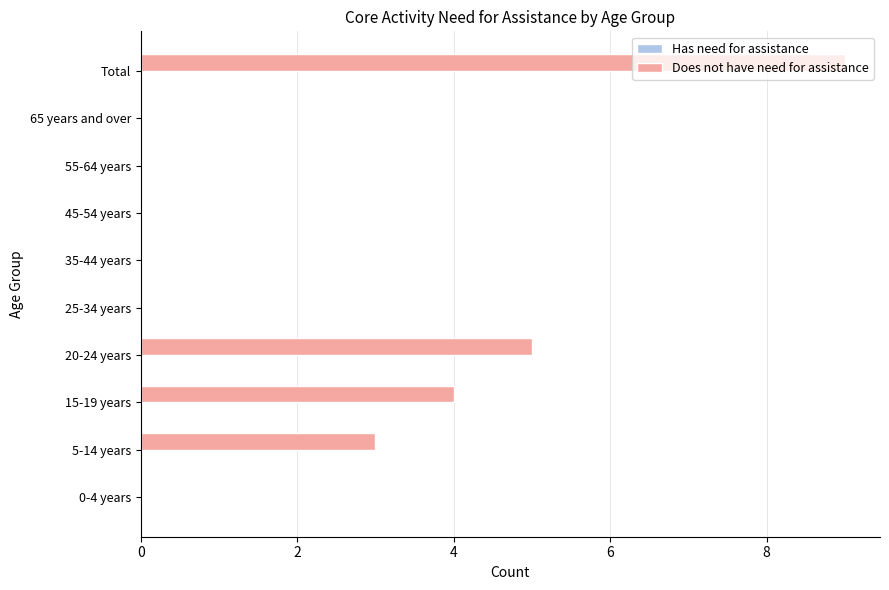

Which has a higher value, 65 years and over or 5-14 years?

5-14 years